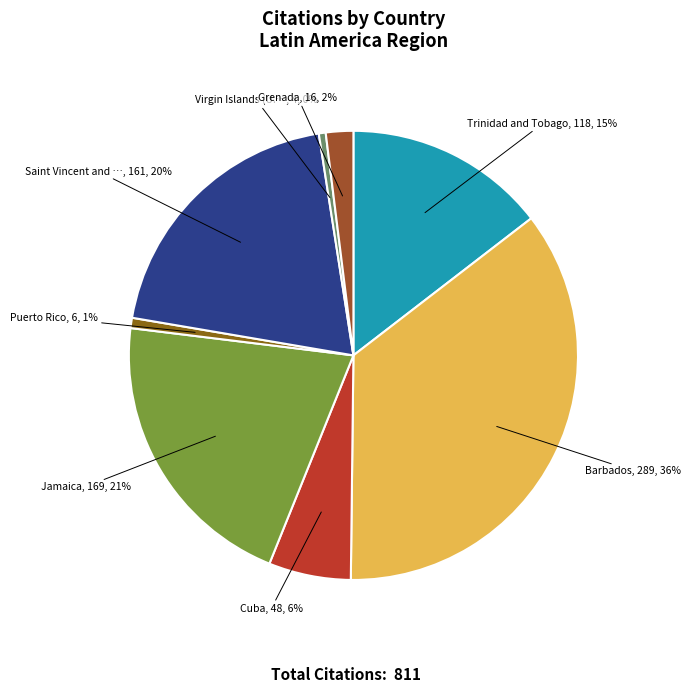

What is the smallest slice in the pie chart?

Virgin Islands (U.S.)